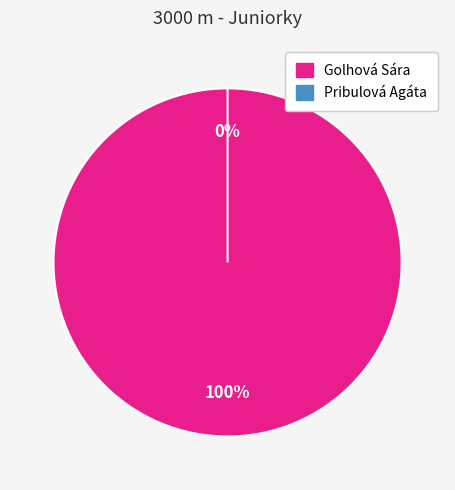

How many segments does this pie chart have?

2